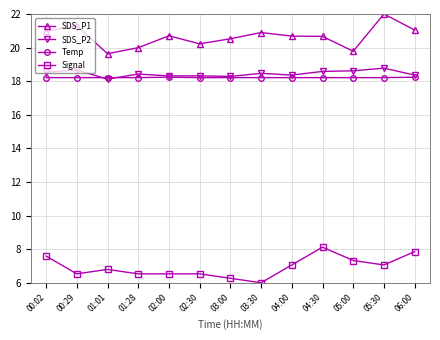

The value of Signal at 05:30 is 12.4. True or false?

False